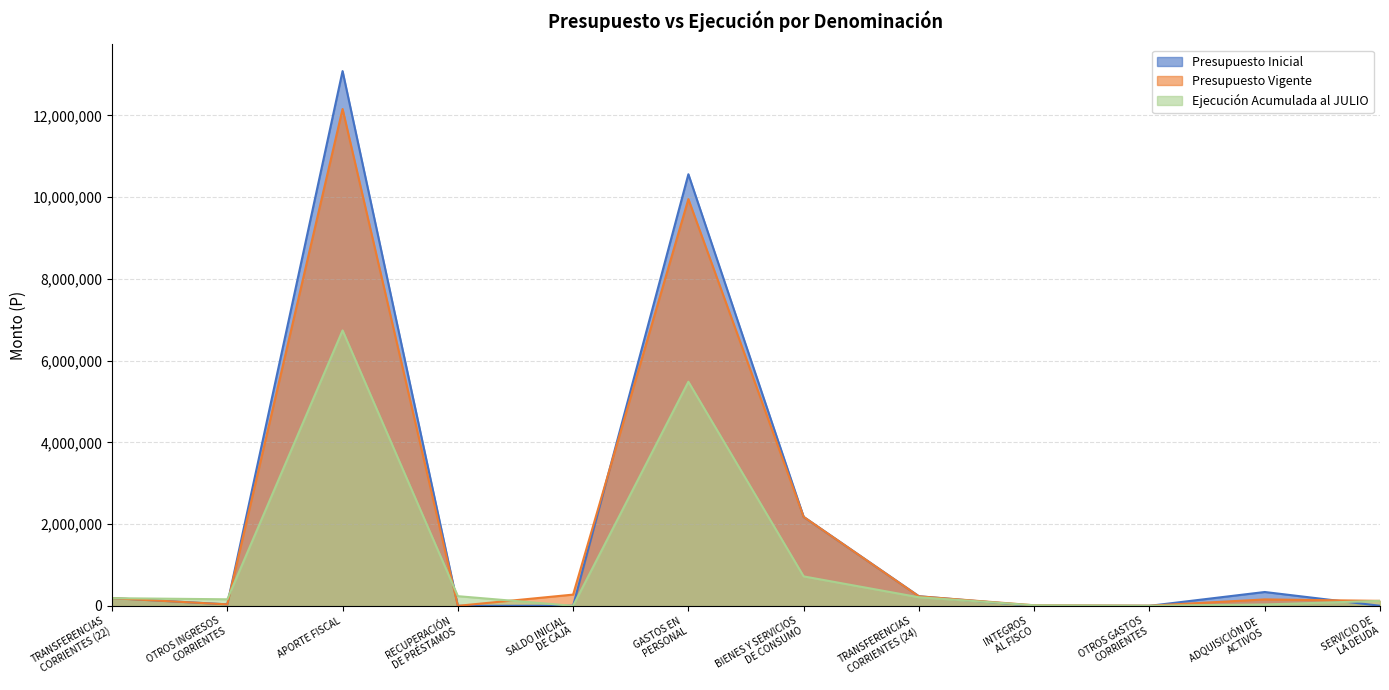

What position from the left is BIENES Y SERVICIOS
DE CONSUMO?

7